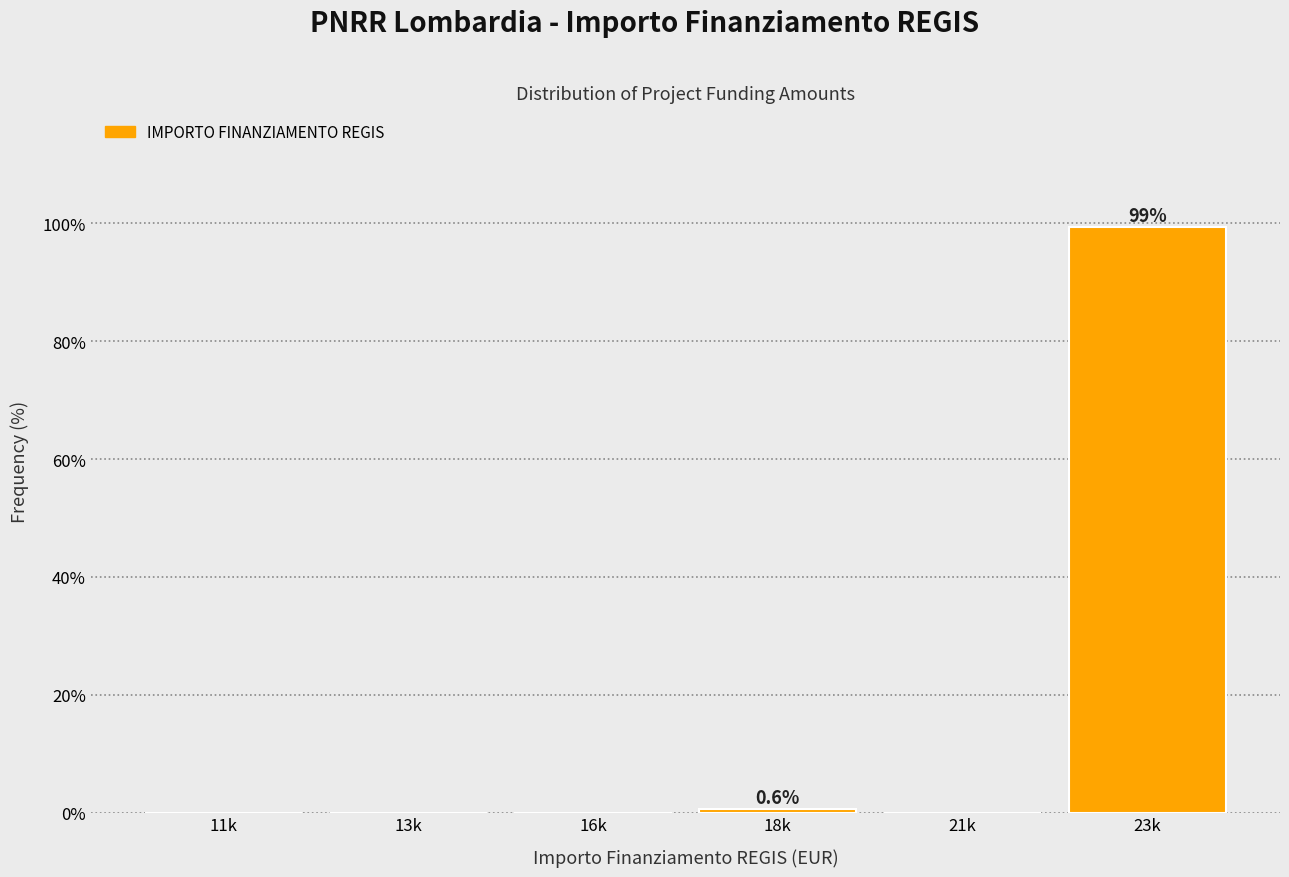

Reading left to right, extract all data points from this chart.

11k=0.0	13k=0.0	16k=0.0	18k=0.6	21k=0.0	23k=99.4